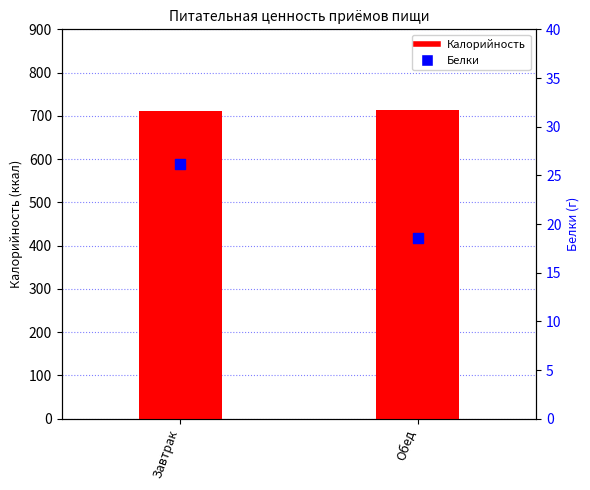

What are all the series names shown in the legend?

Калорийность, Белки